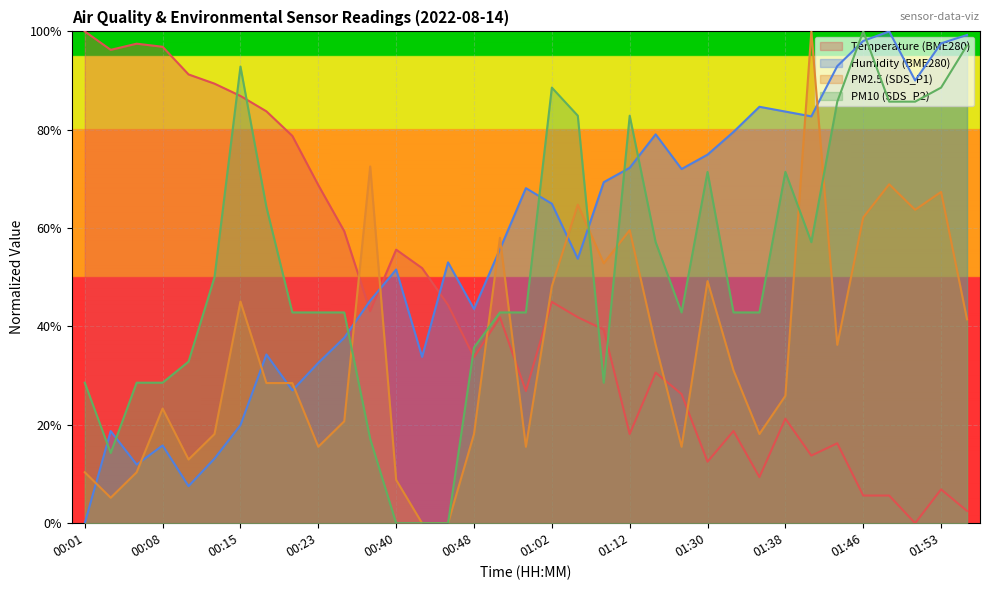

At which category does the chart reach its minimum across all series?

01:51